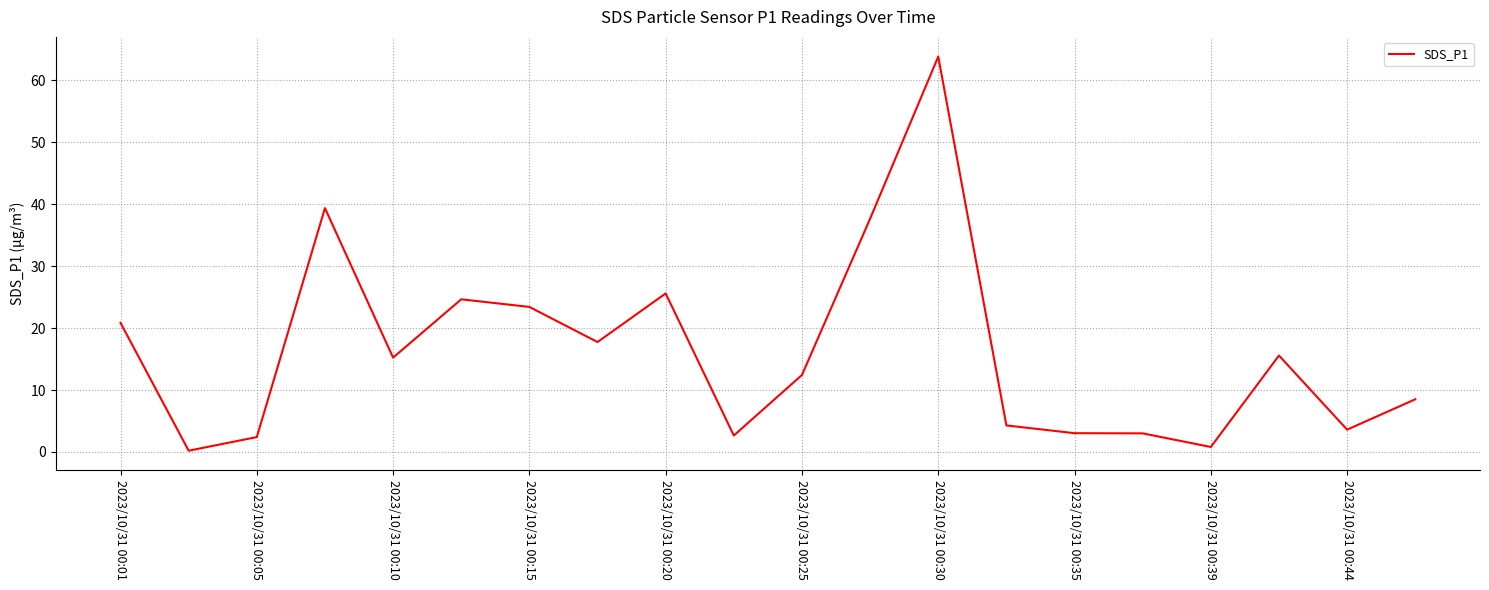

What is the greatest value displayed?

63.9